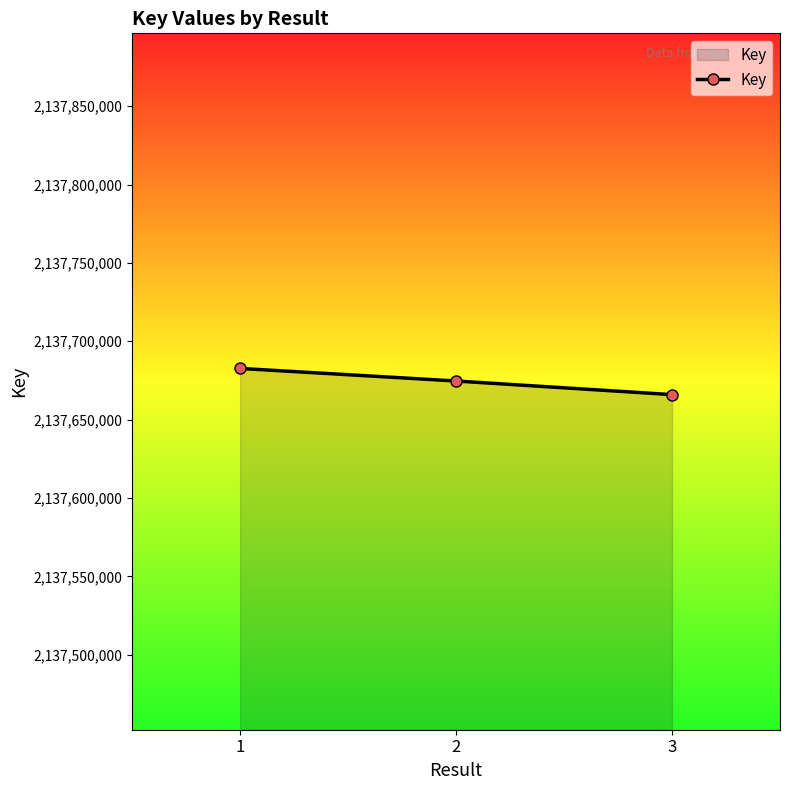

True or false: the data shows 2137665957 at 3.

True